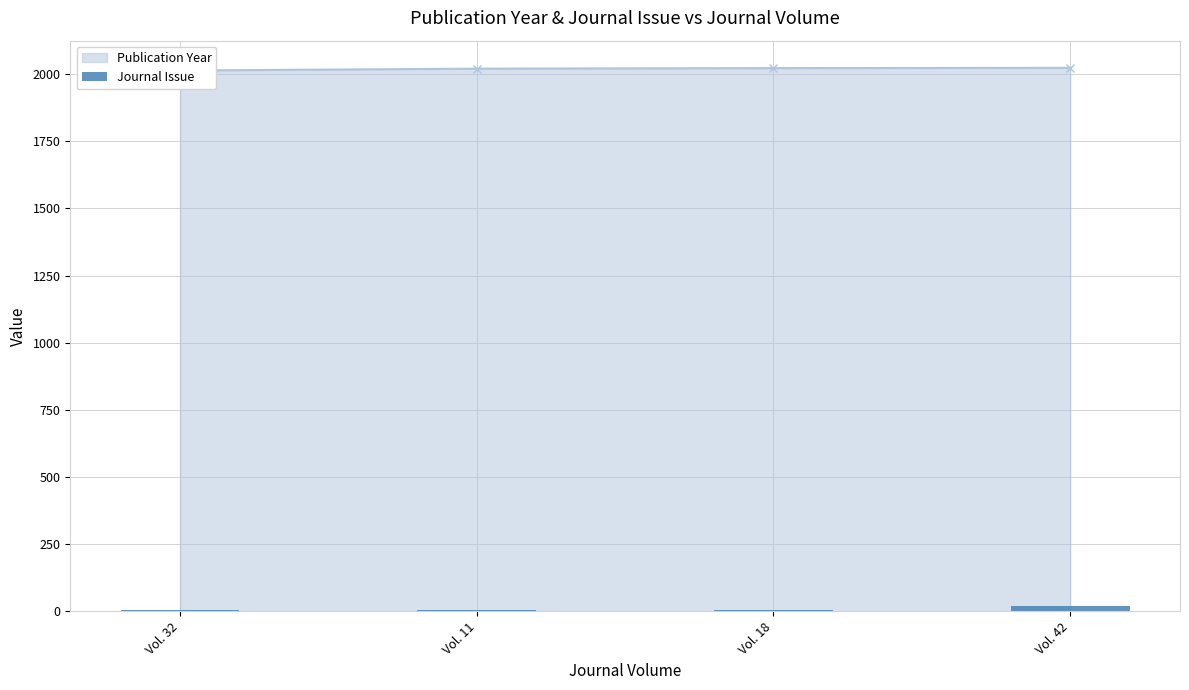

How many values are between 4 and 21?

4